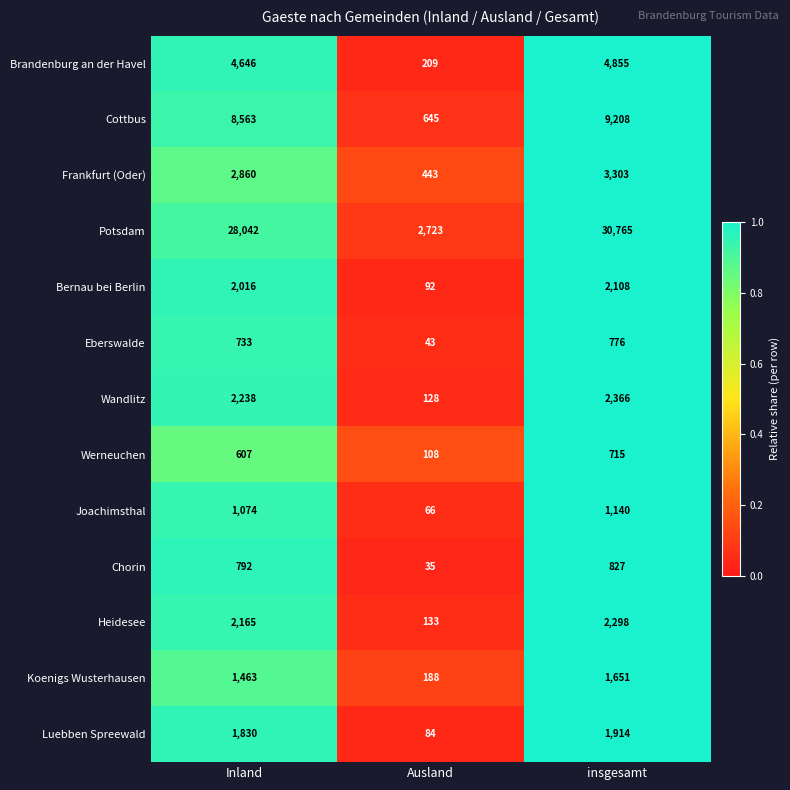

What is the difference between the maximum and minimum values in the Eberswalde series?

733